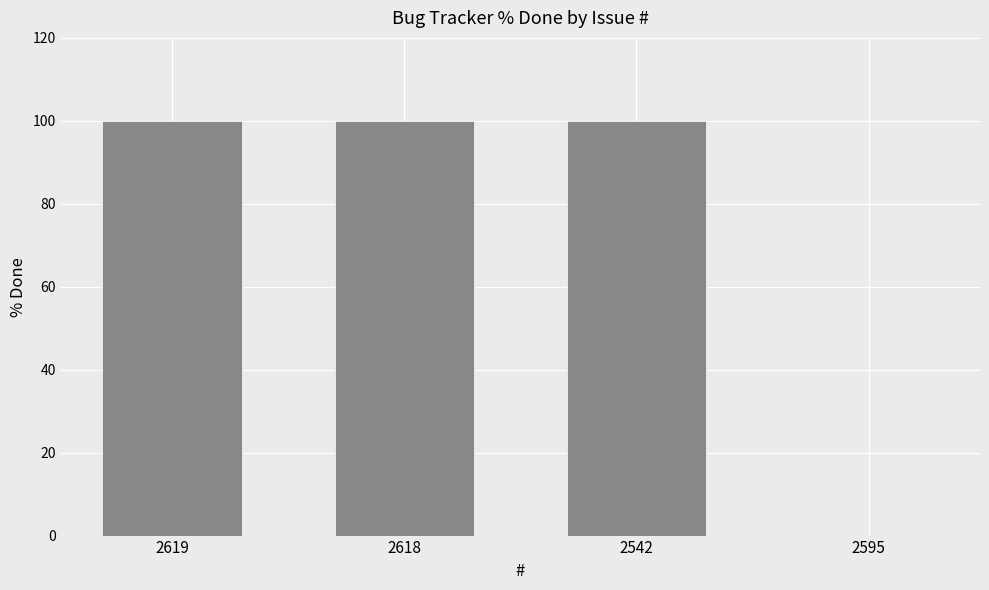

Between 2619 and 2595, which is larger?

2619